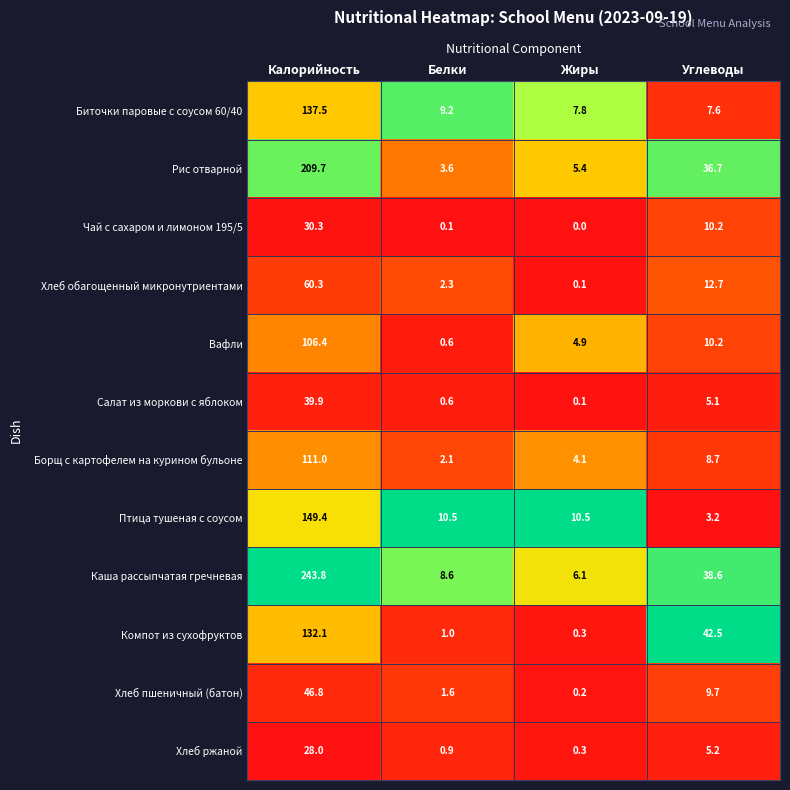

Which series has the largest range (max minus min)?

Каша рассыпчатая гречневая